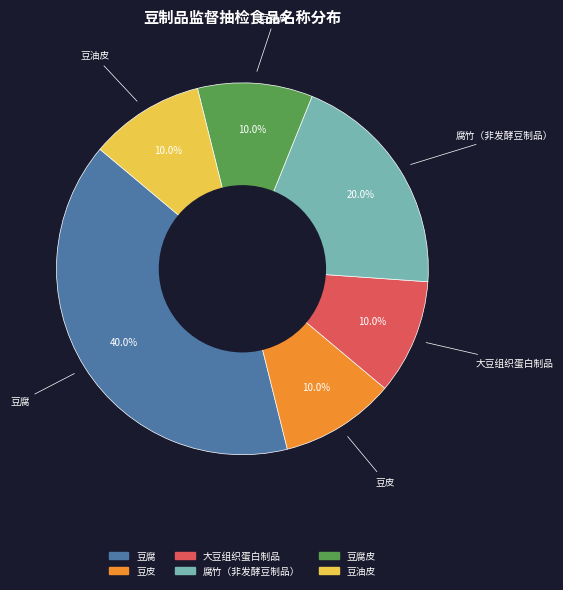

Is there a majority slice in this chart?

No